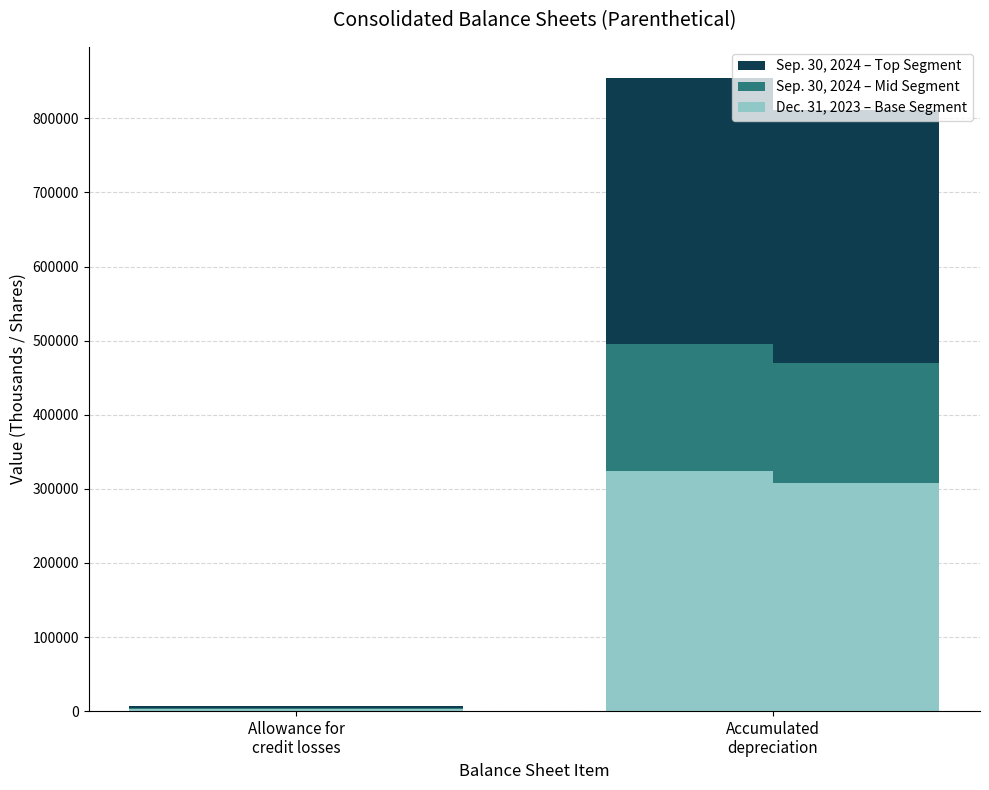

The value of Dec. 31, 2023 at Allowance for
credit losses is 2701.4. True or false?

True